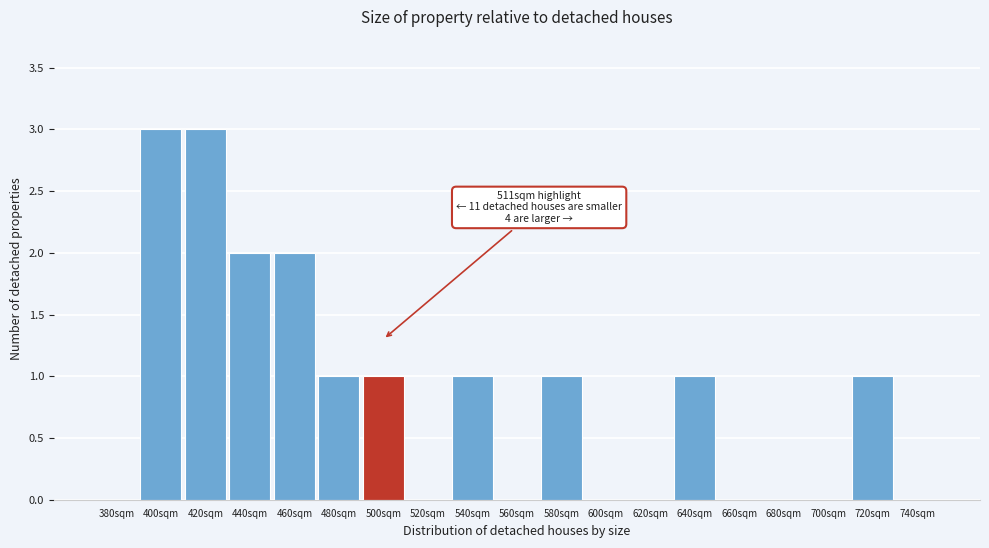

Reading left to right, list all the values displayed in this chart.

380sqm=0	400sqm=3	420sqm=3	440sqm=2	460sqm=2	480sqm=1	500sqm=1	520sqm=0	540sqm=1	560sqm=0	580sqm=1	600sqm=0	620sqm=0	640sqm=1	660sqm=0	680sqm=0	700sqm=0	720sqm=1	740sqm=0